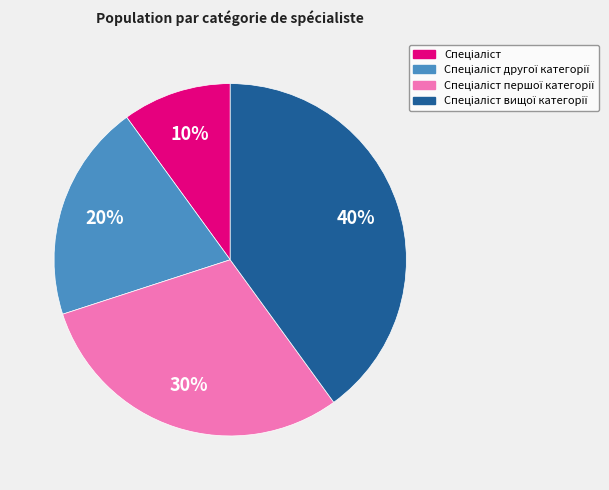

Does any single category account for the majority?

No